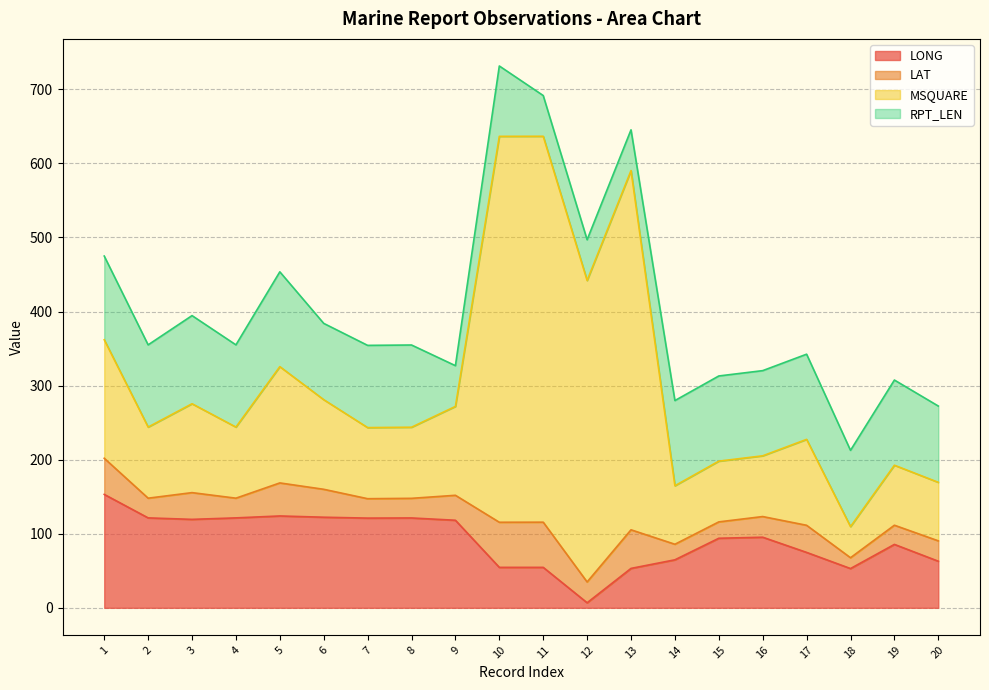

Rank the series at 20 from lowest to highest value.

LAT, LONG, MSQUARE, RPT_LEN